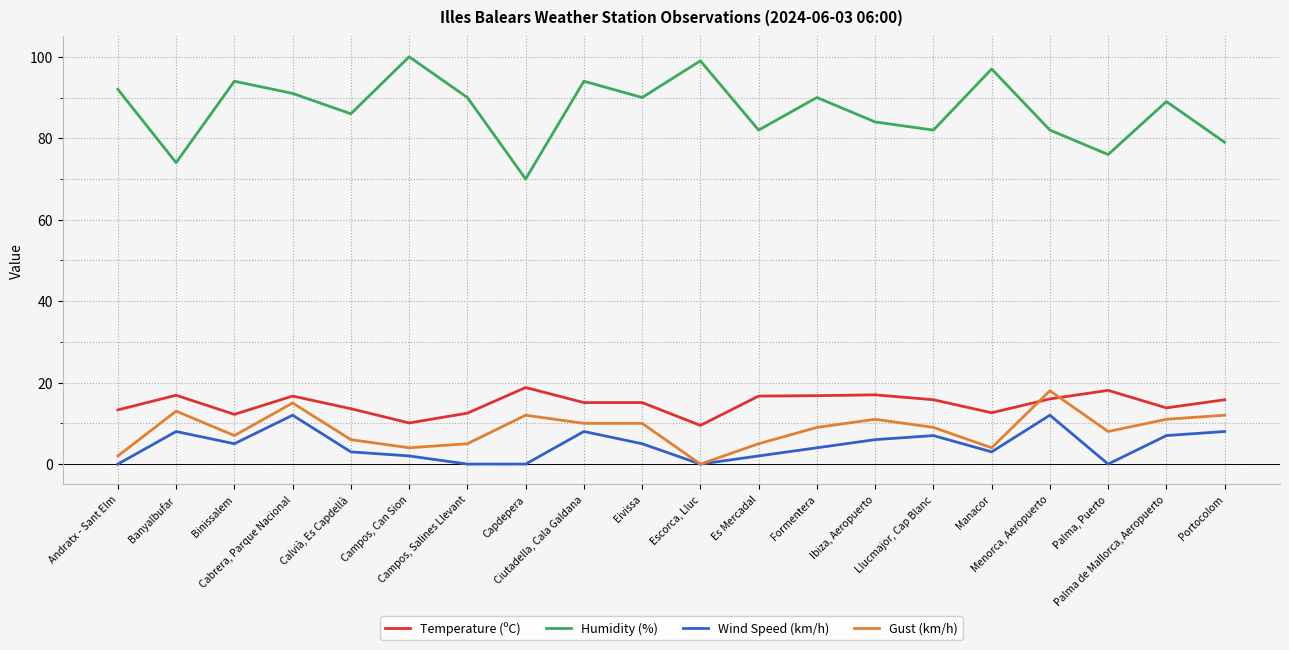

What is the sum of all Temperature (ºC) values?

296.4